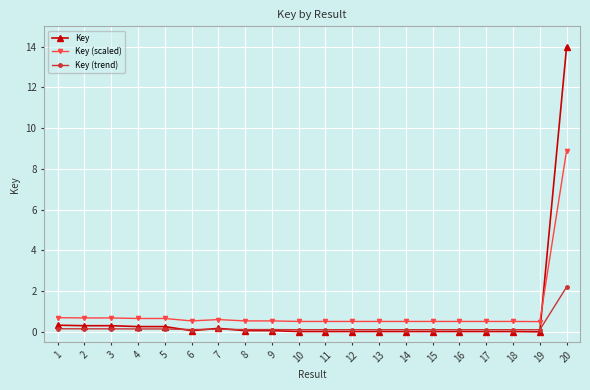

True or false: Key (trend) has a value of 0.1 at 2.

True